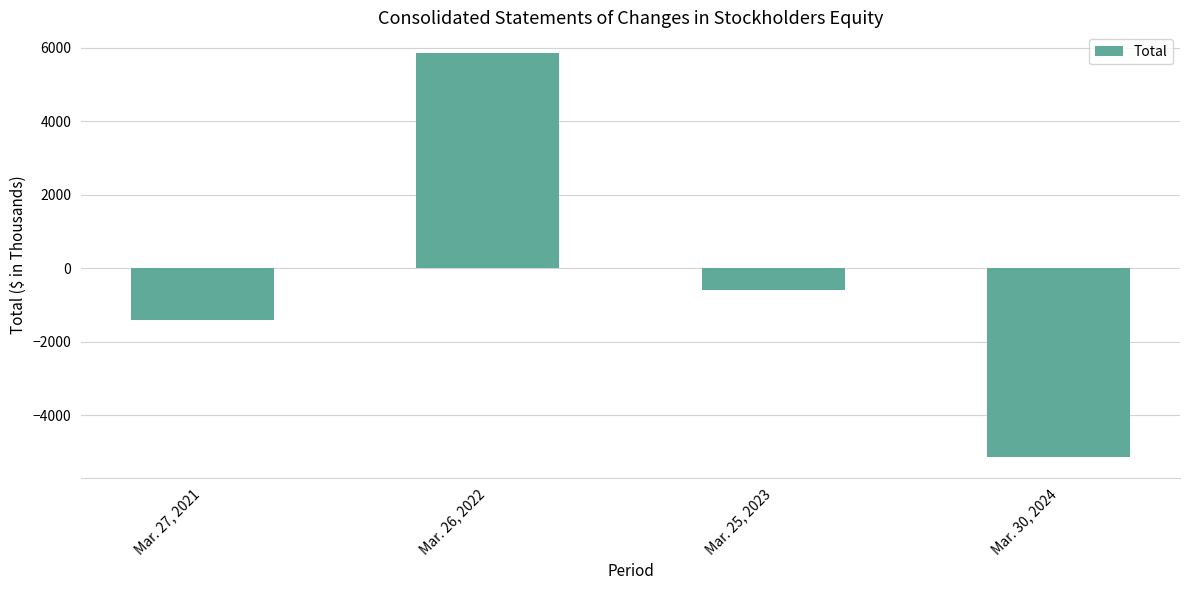

What position from the right is Mar. 25, 2023?

2